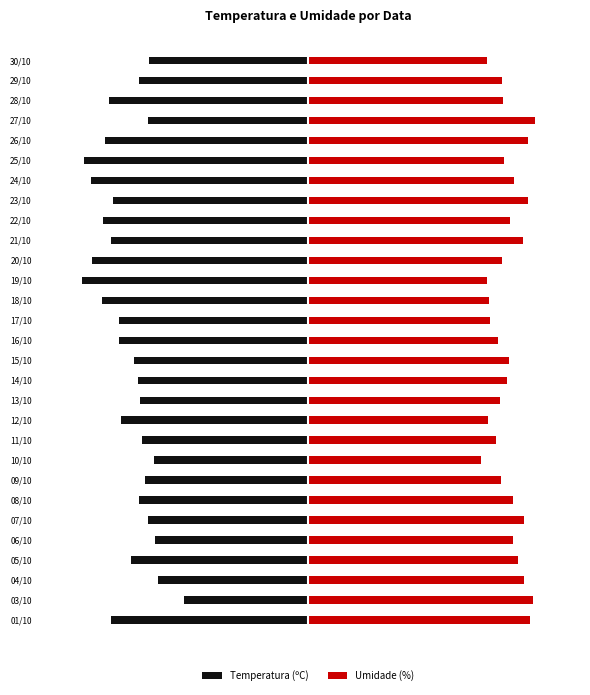

List the series in order of their overall mean, highest first.

Umidade (%), Temperatura (ºC)